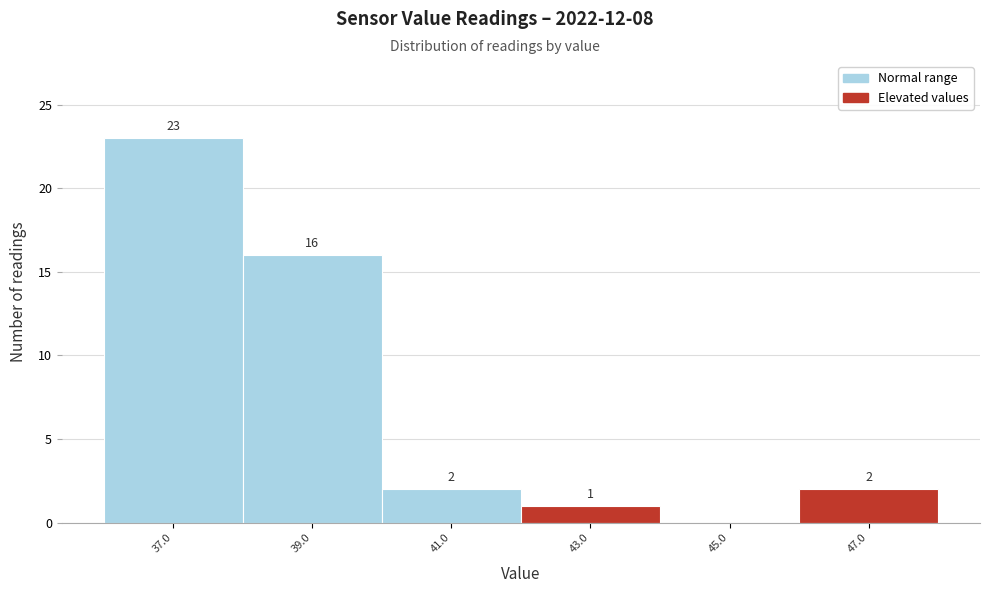

Reading right to left, list all the values displayed in this chart.

47.0=2	45.0=0	43.0=1	41.0=2	39.0=16	37.0=23